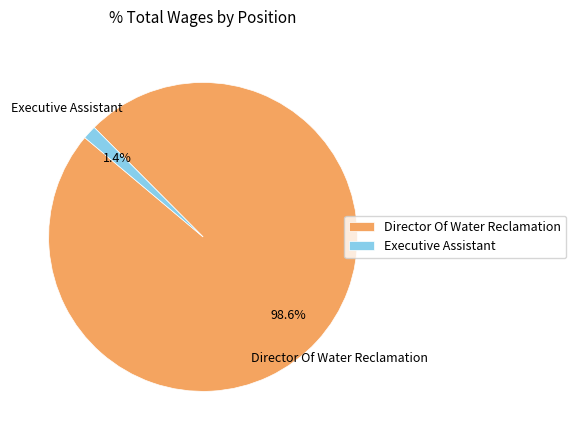

Does Executive Assistant represent more than half of the total?

No